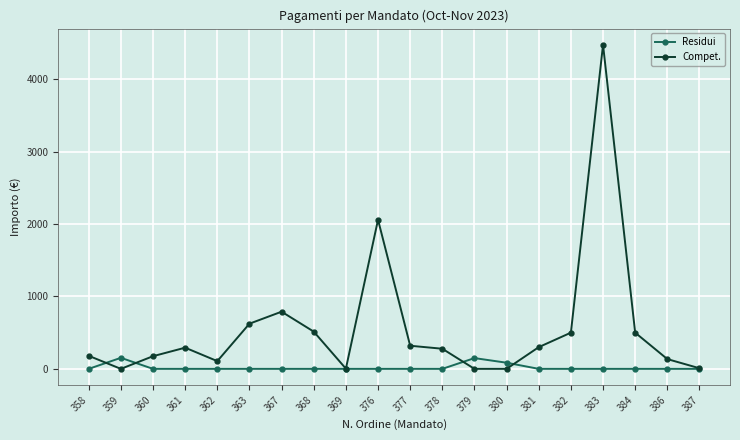

What is the difference between the second highest and minimum values in the Compet. series?

2060.0